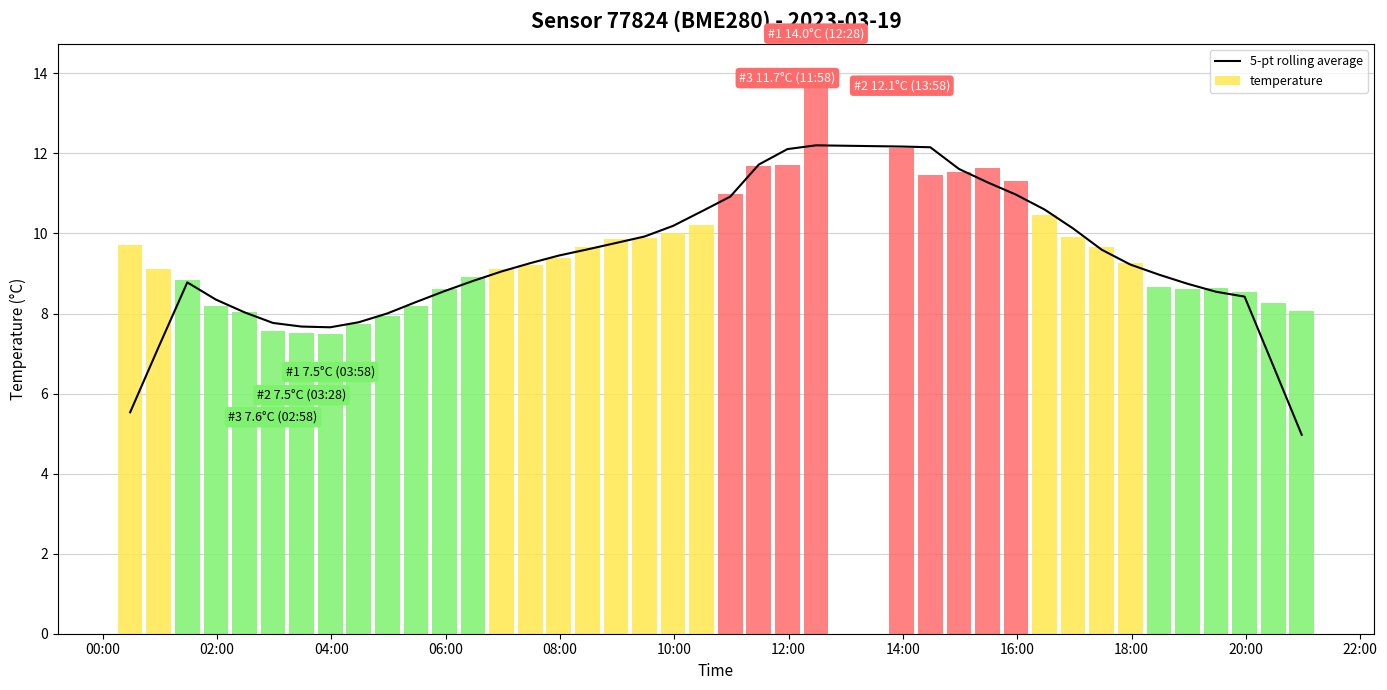

Are the bars horizontal?

No